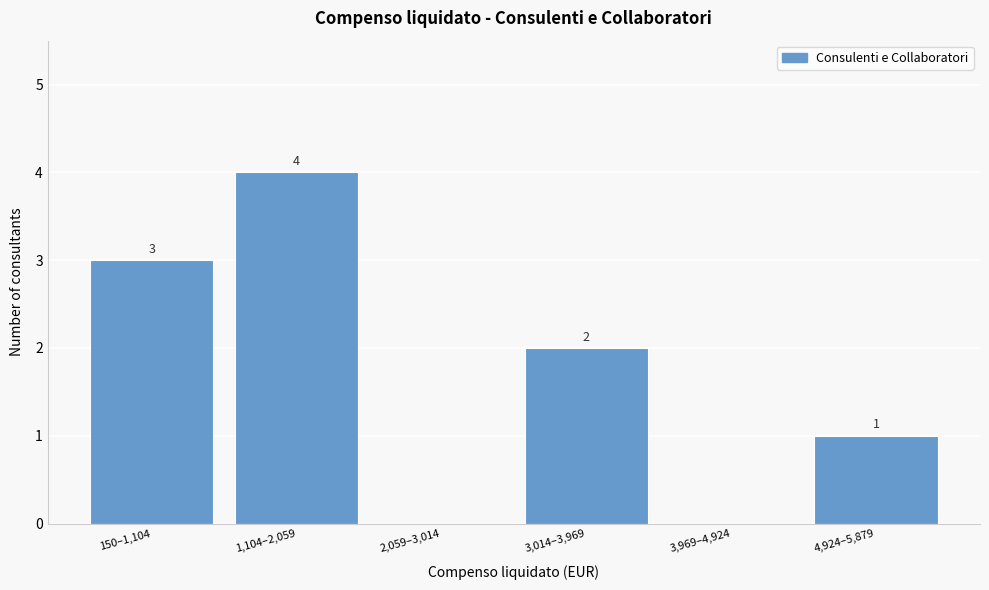

Reading left to right, extract all data points from this chart.

150–1,104=3	1,104–2,059=4	2,059–3,014=0	3,014–3,969=2	3,969–4,924=0	4,924–5,879=1